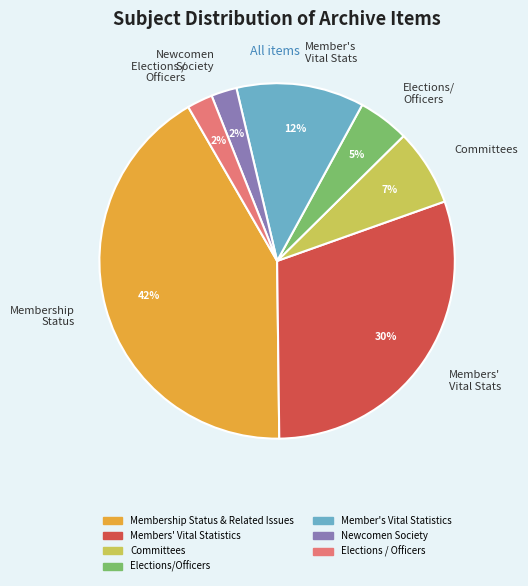

To the nearest percent, what percentage of the pie is Newcomen Society?

2%